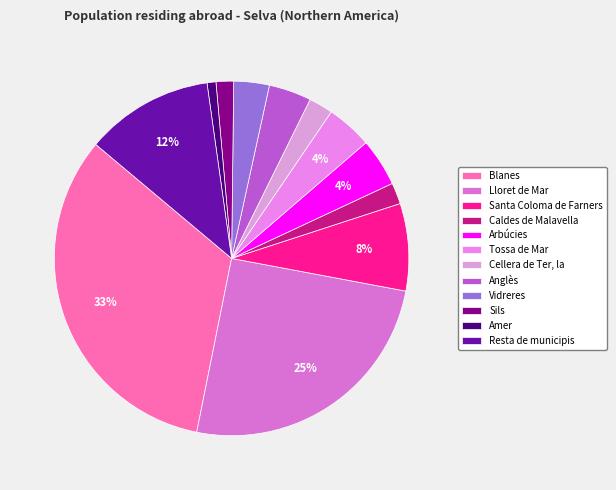

Count the number of slices in the pie.

12